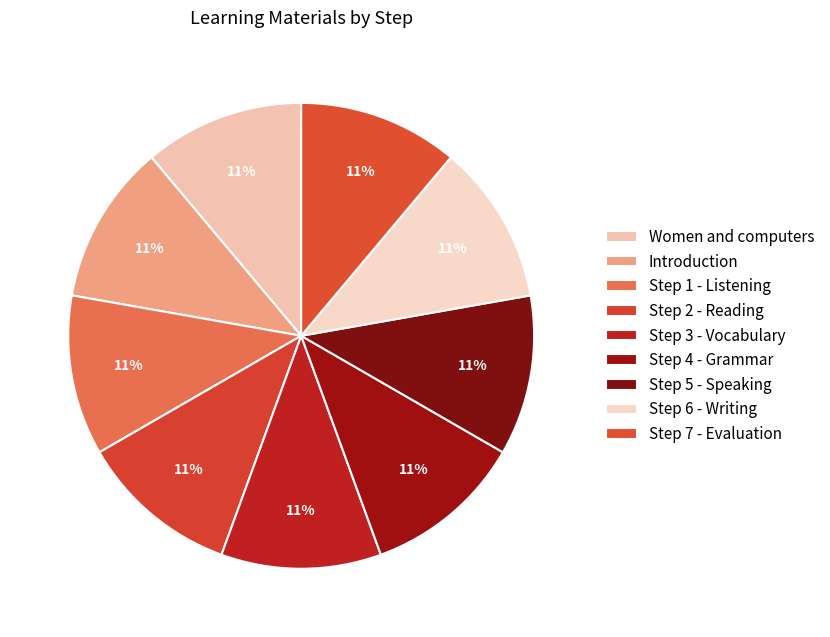

What is the smallest slice in the pie chart?

Women and computers